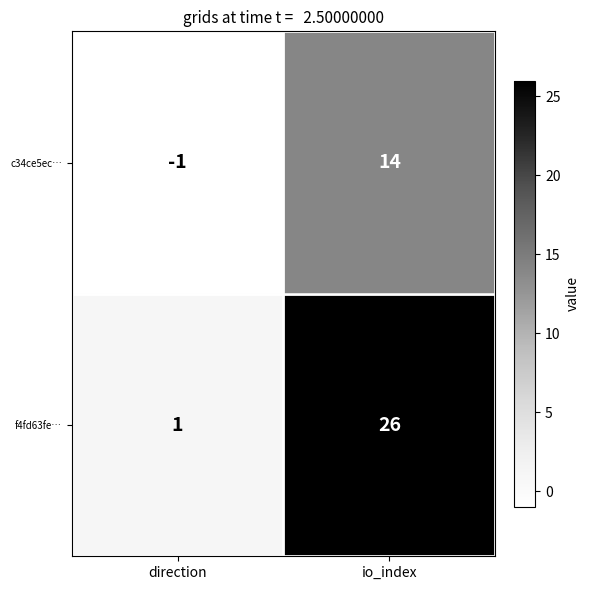

How many series are shown in this chart?

2